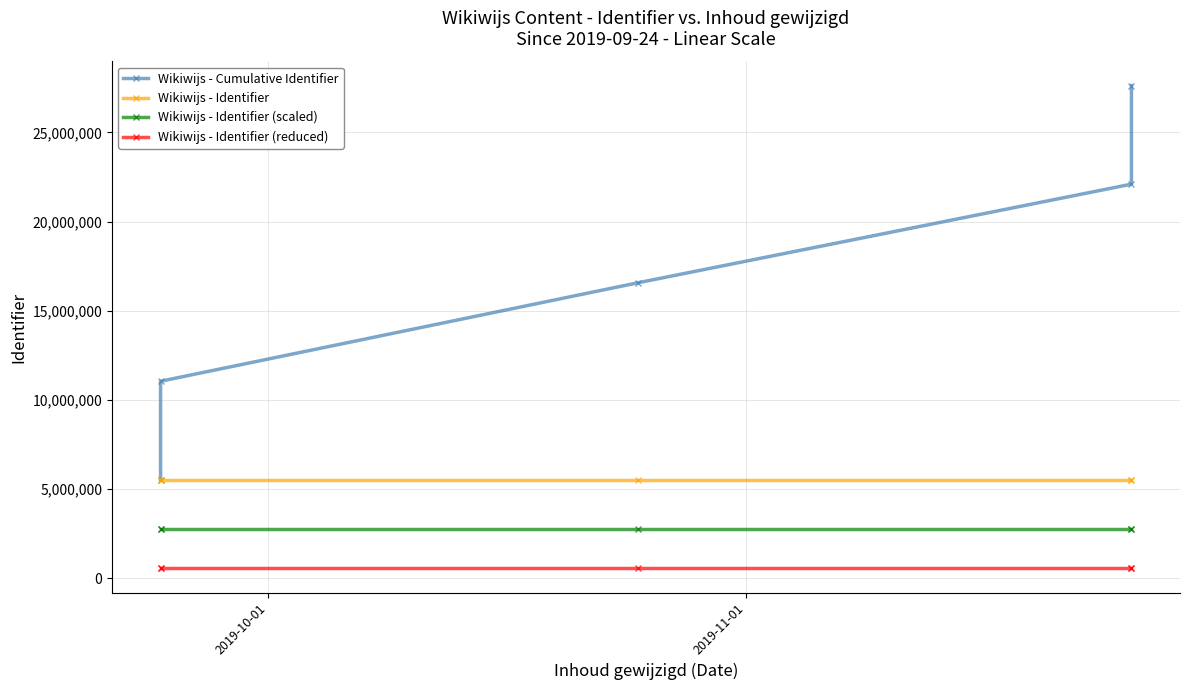

Is this an area chart (filled region under the line)?

No